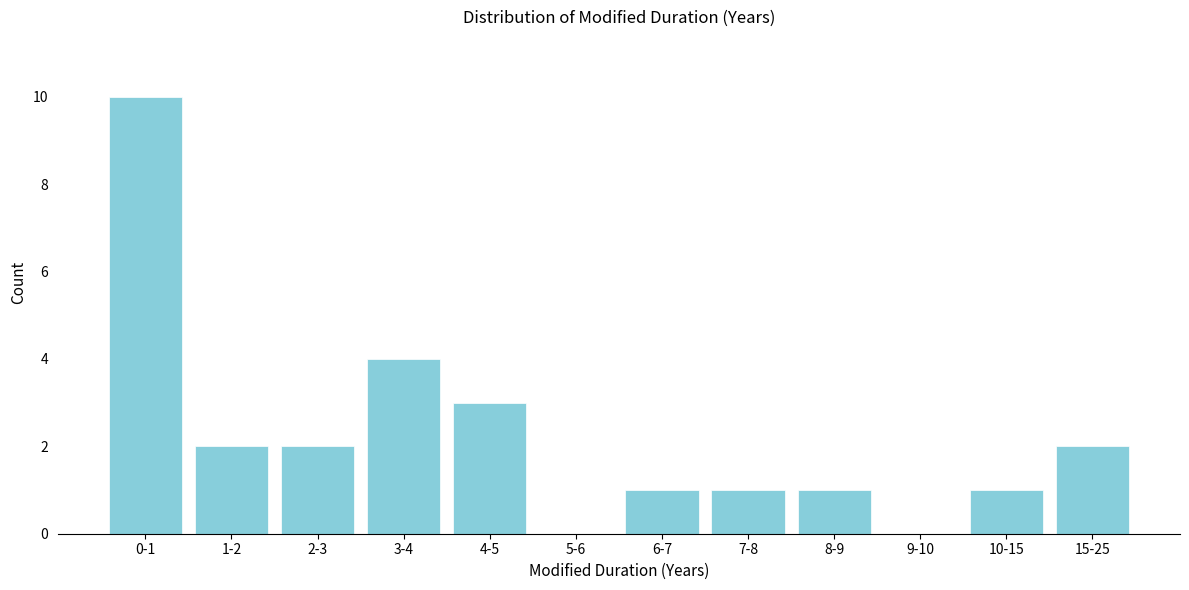

Reading right to left, extract all data points from this chart.

15-25=2	10-15=1	9-10=0	8-9=1	7-8=1	6-7=1	5-6=0	4-5=3	3-4=4	2-3=2	1-2=2	0-1=10